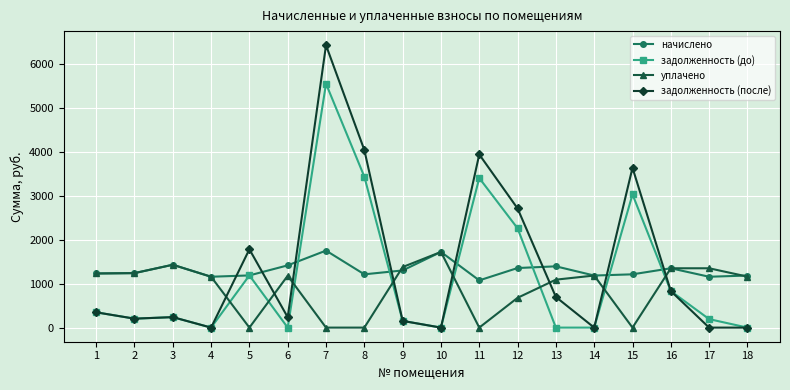

In начислено, how many points are lower than both neighbors (excluding endpoints)?

5